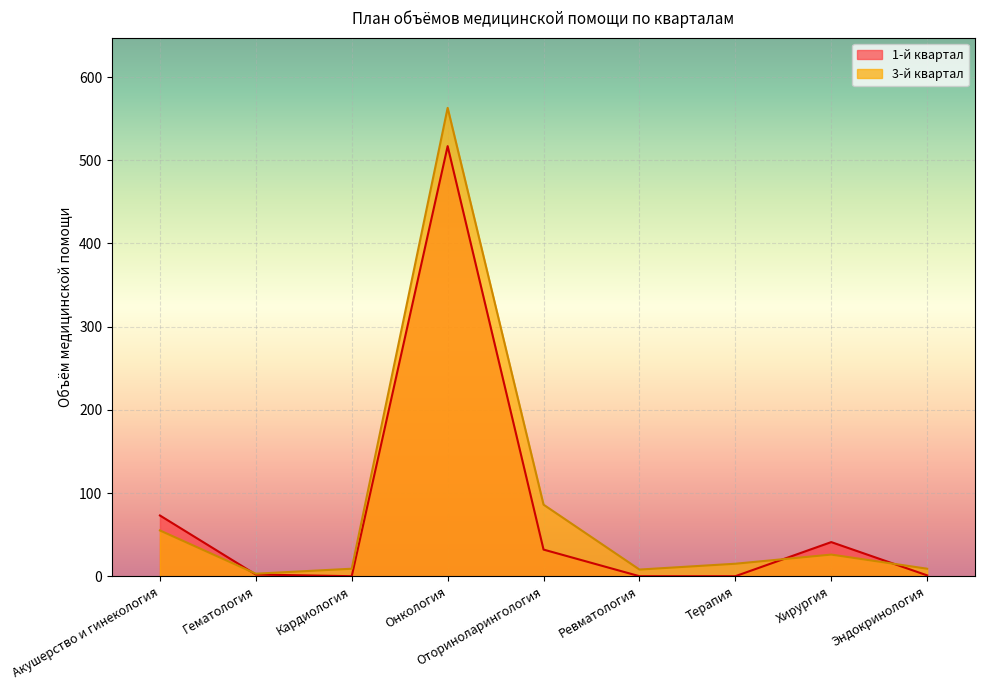

How many categories are shown in the chart?

9